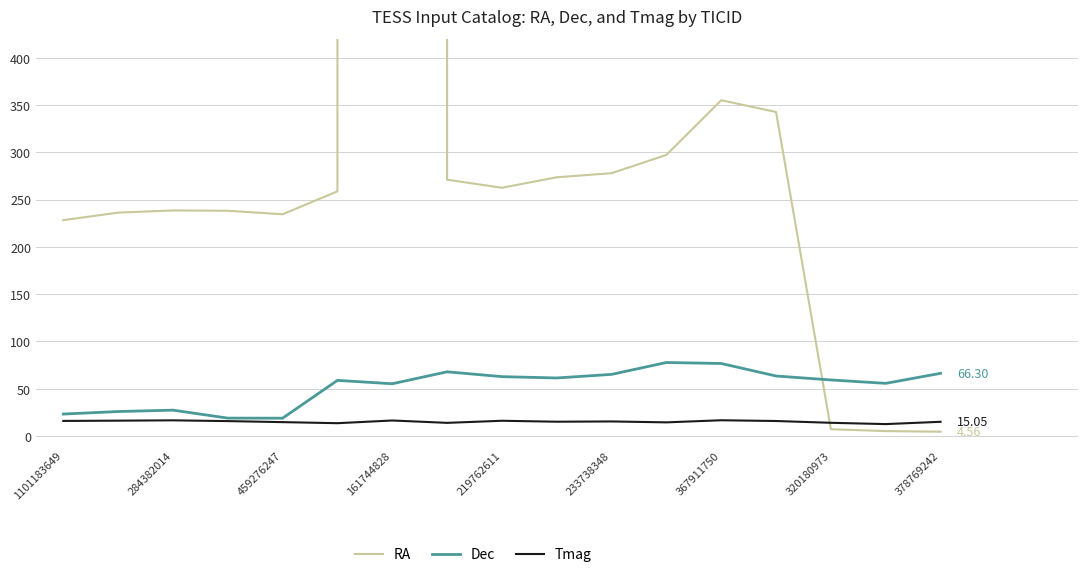

How many categories are shown in the chart?

17